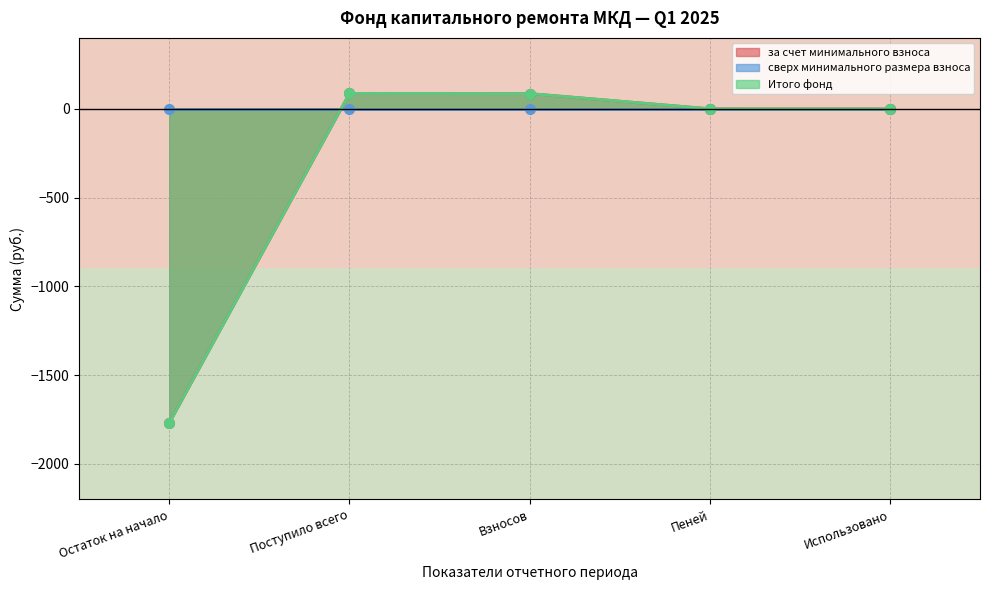

In Итого фонд, how many points are higher than both neighbors (excluding endpoints)?

1